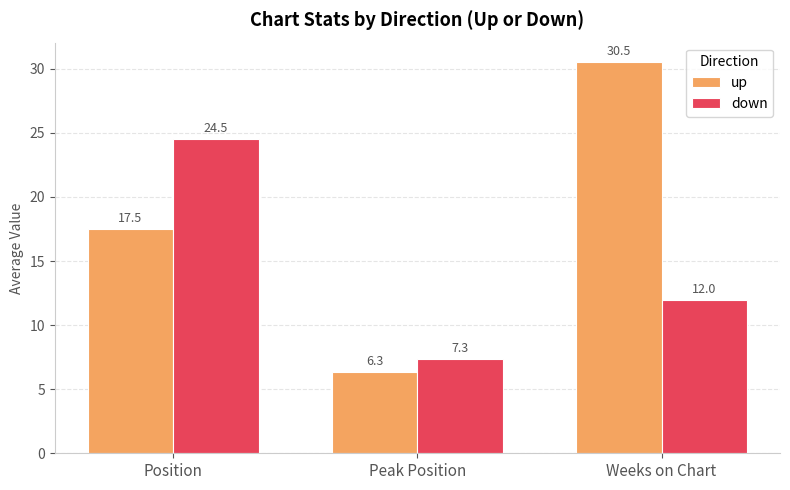

What are all the series names shown in the legend?

up, down